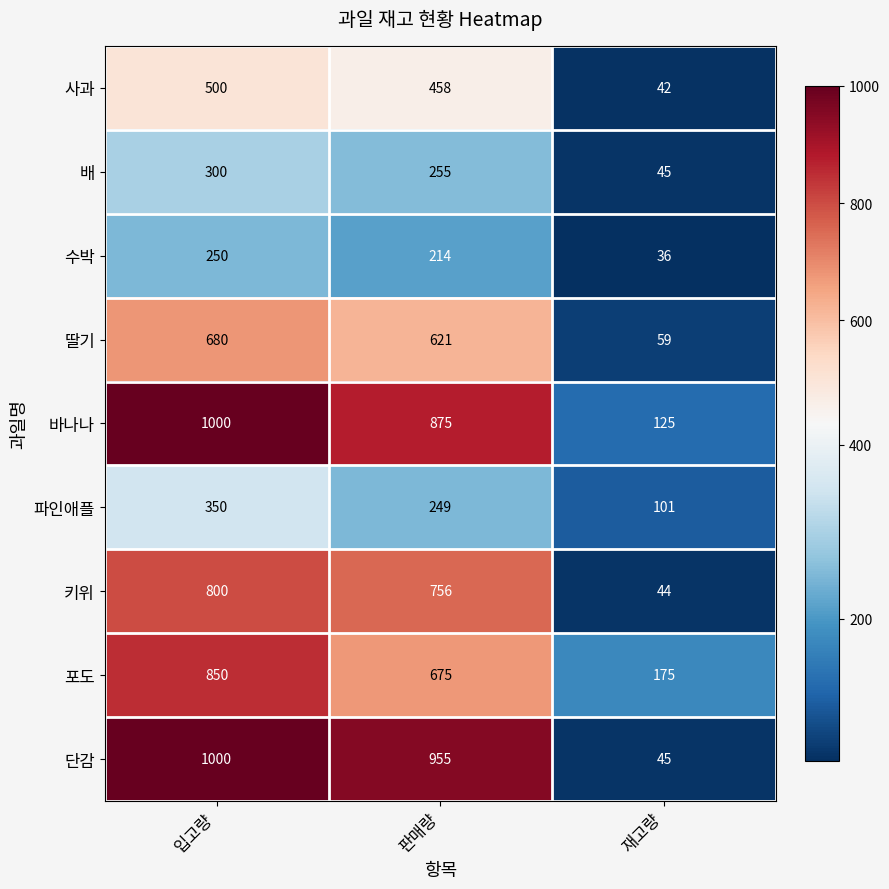

Reading left to right, list all the values displayed in this chart.

사과: 입고량=500	판매량=458	재고량=42
배: 입고량=300	판매량=255	재고량=45
수박: 입고량=250	판매량=214	재고량=36
딸기: 입고량=680	판매량=621	재고량=59
바나나: 입고량=1000	판매량=875	재고량=125
파인애플: 입고량=350	판매량=249	재고량=101
키위: 입고량=800	판매량=756	재고량=44
포도: 입고량=850	판매량=675	재고량=175
단감: 입고량=1000	판매량=955	재고량=45